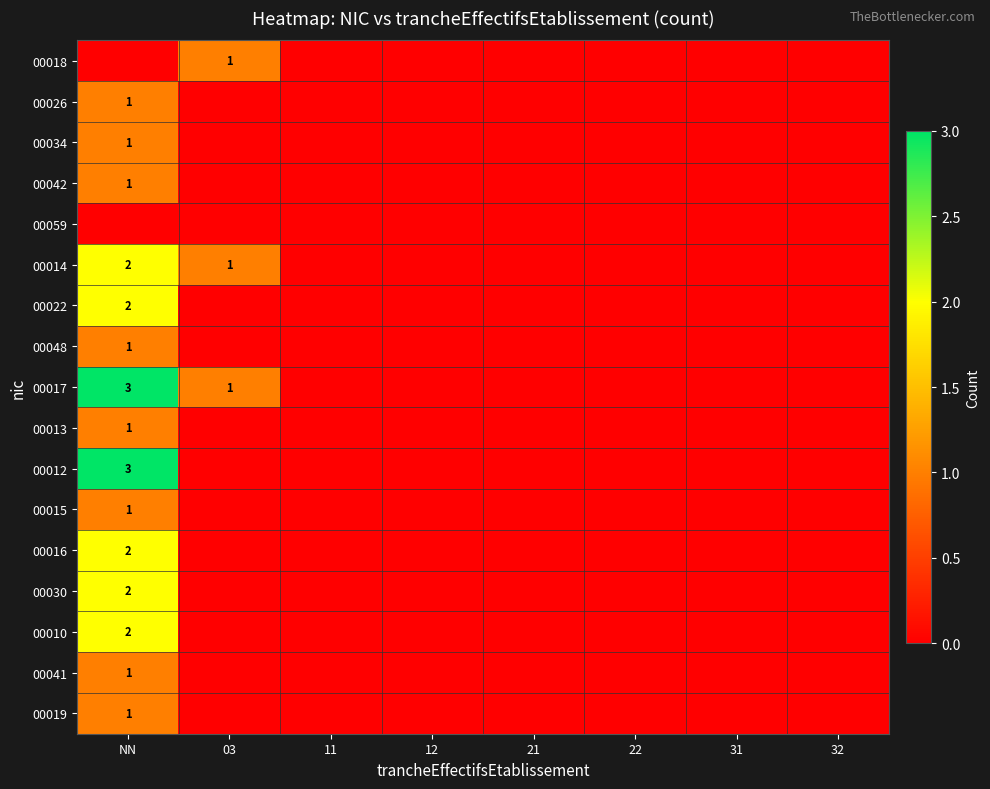

At how many categories does at least one series exceed 2?

1